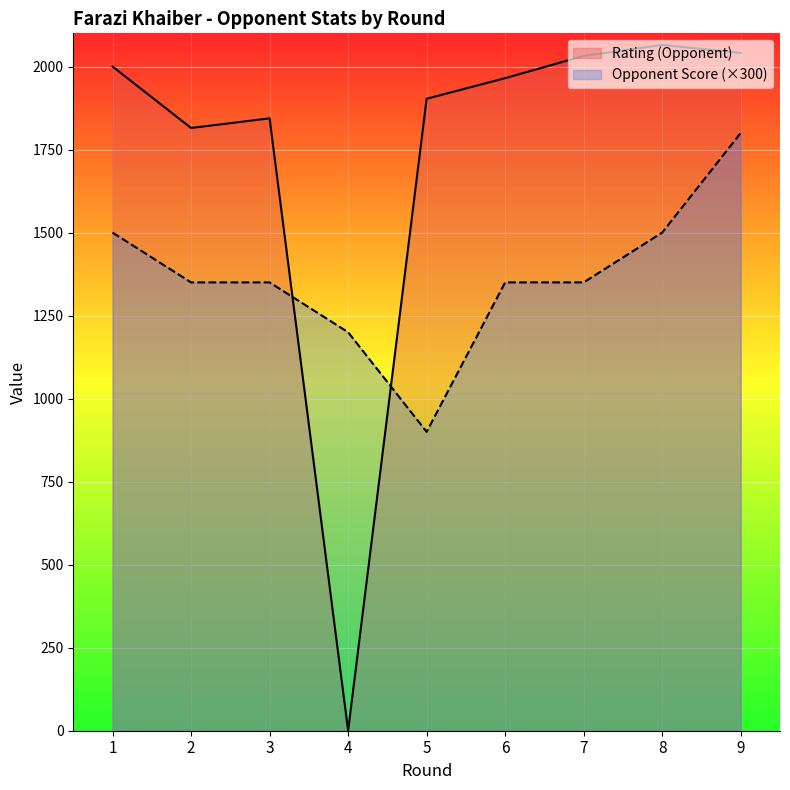

After their last crossing, which series has the higher values: Rating (Opponent) or Opponent Score?

Rating (Opponent)